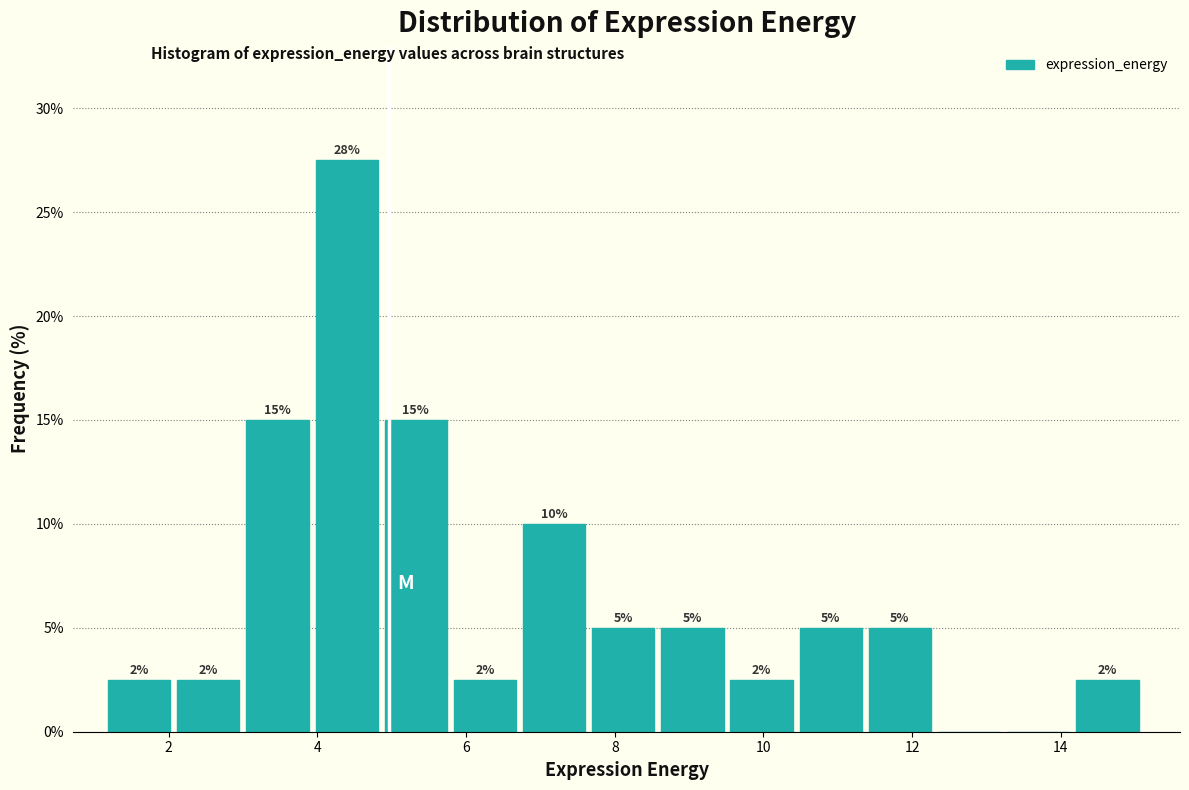

Over which range of the x-axis is the bar tallest?

4.0 to 5.0